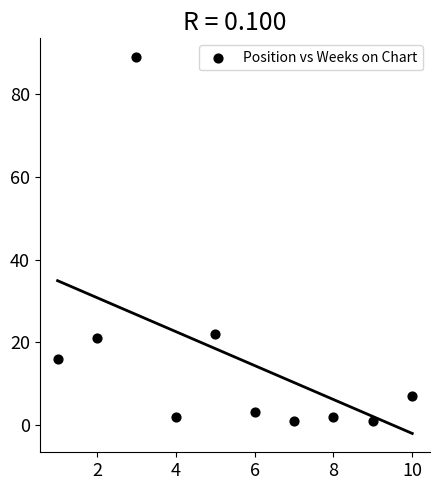

What is the range of X values (max minus min)?

9